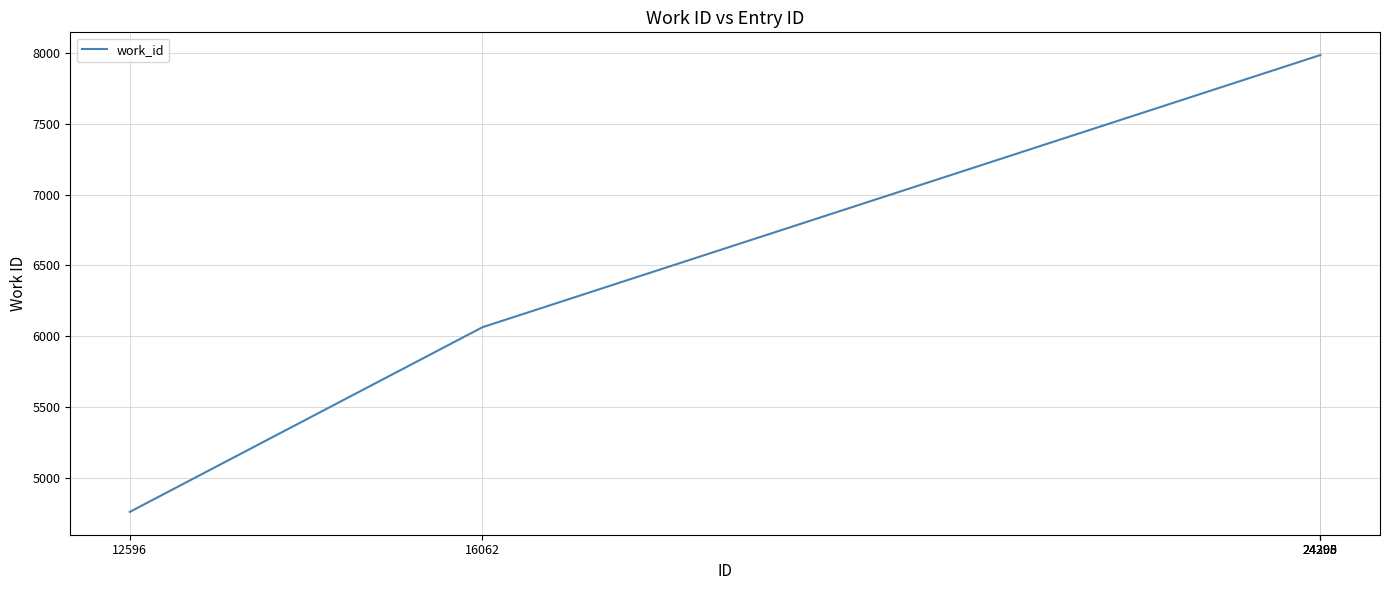

What is the ratio of the value at 16062 to the value at 24300?

0.8